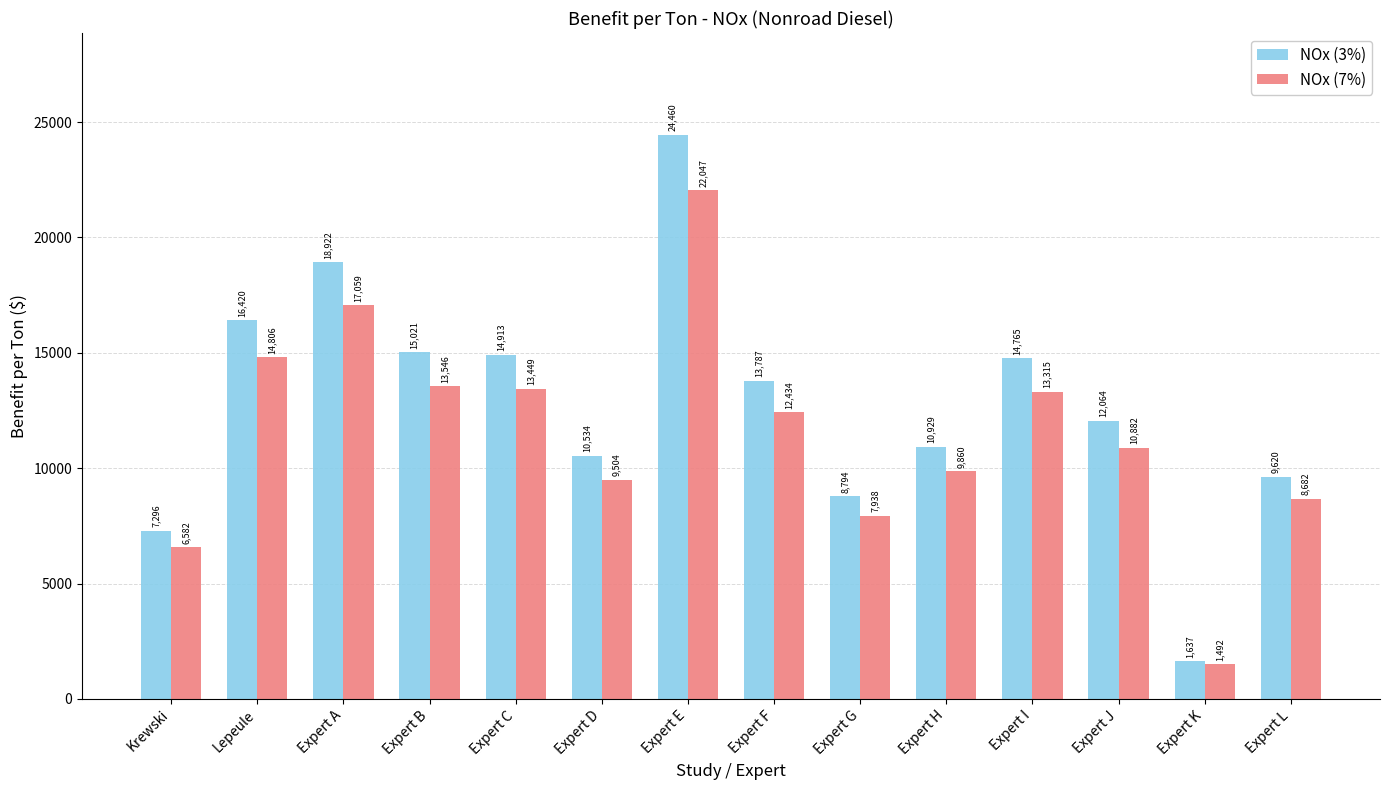

Reading left to right, what are all the values shown in this chart?

NOx (3%): 7296	16420	18922	15021	14913	10534	24460	13787	8794	10929	14765	12064	1637	9620
NOx (7%): 6582	14806	17059	13546	13449	9504	22047	12434	7938	9860	13315	10882	1492	8682